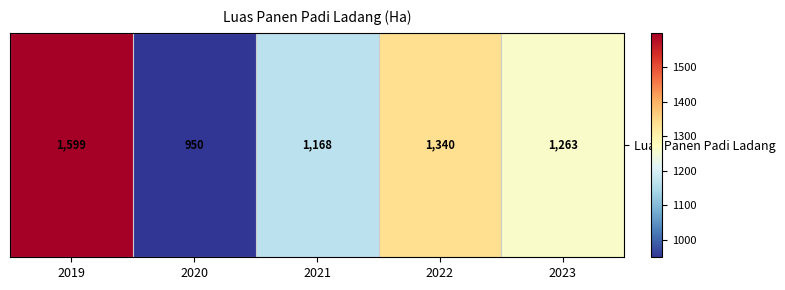

Which label corresponds to the largest value in the chart?

2019